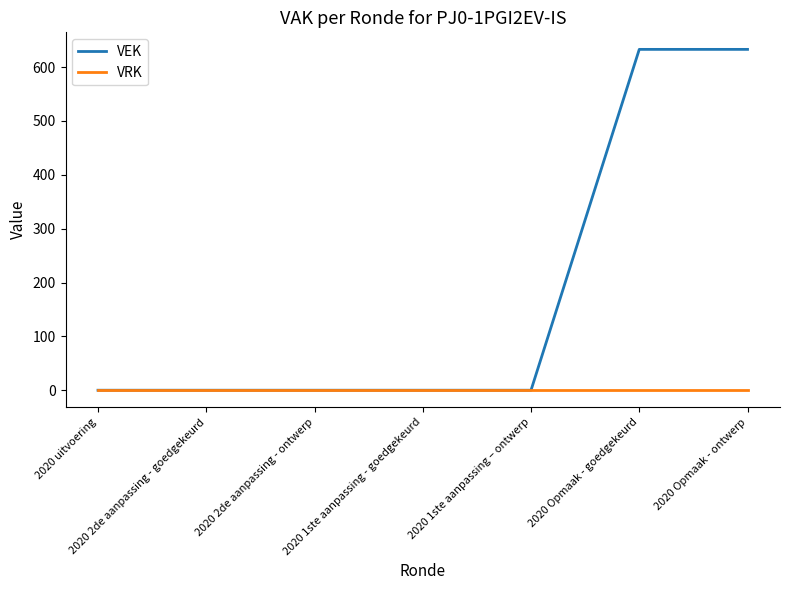

Which series has the largest range (max minus min)?

VEK